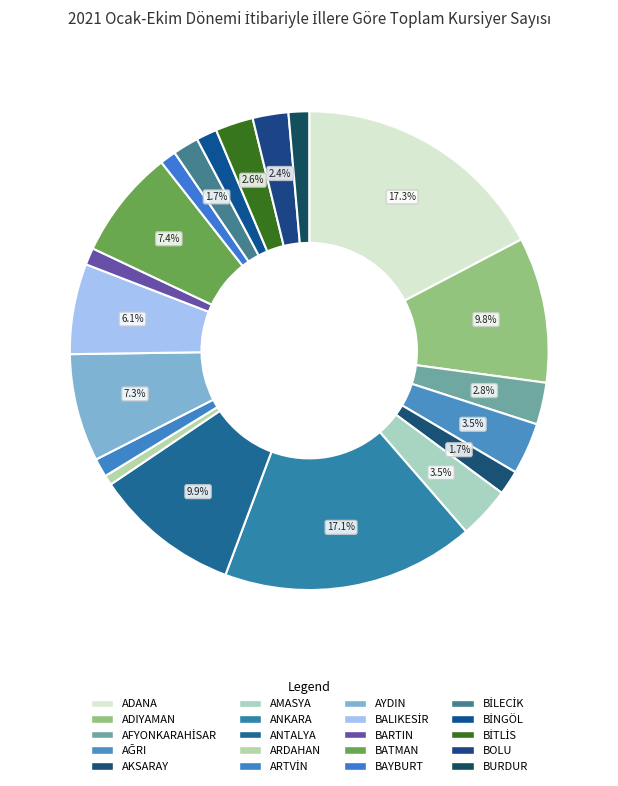

How many segments does this pie chart have?

20